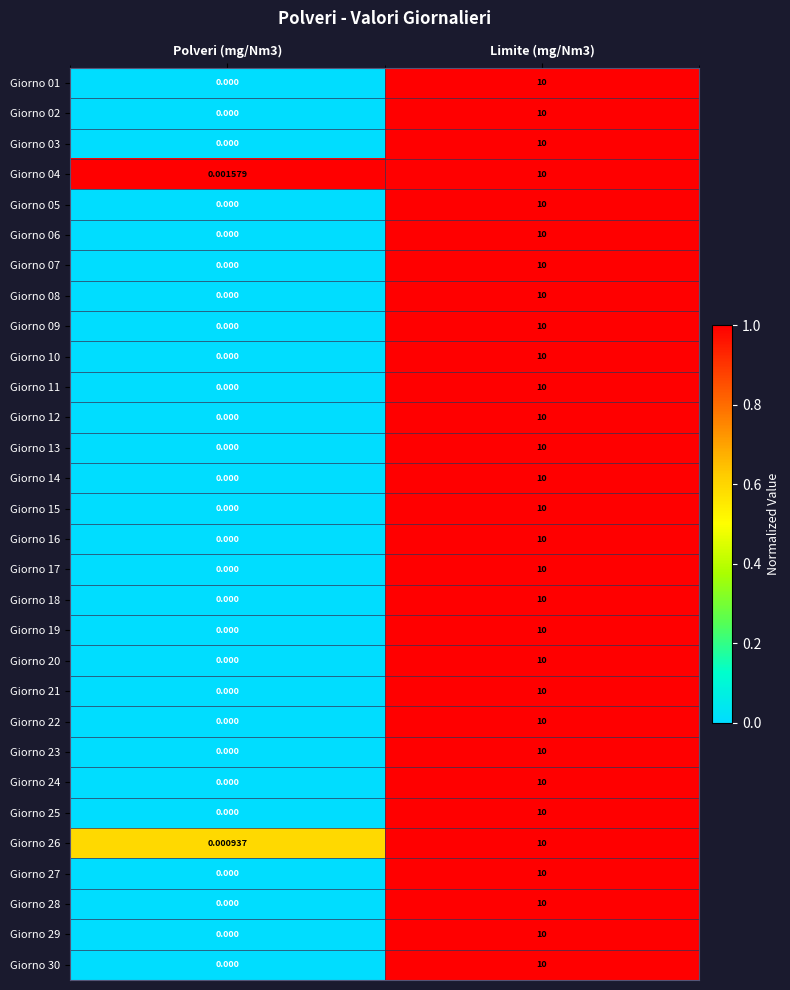

Count the number of data series in this chart.

30